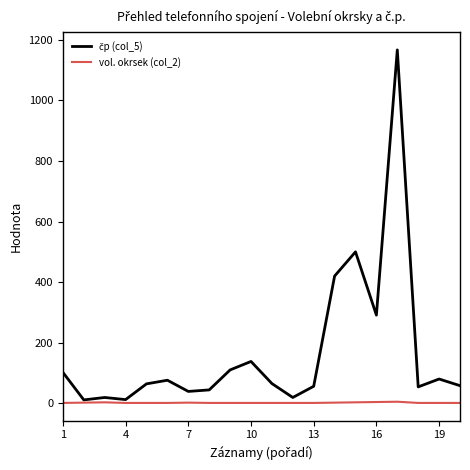

What is the maximum value shown in the chart?

1167